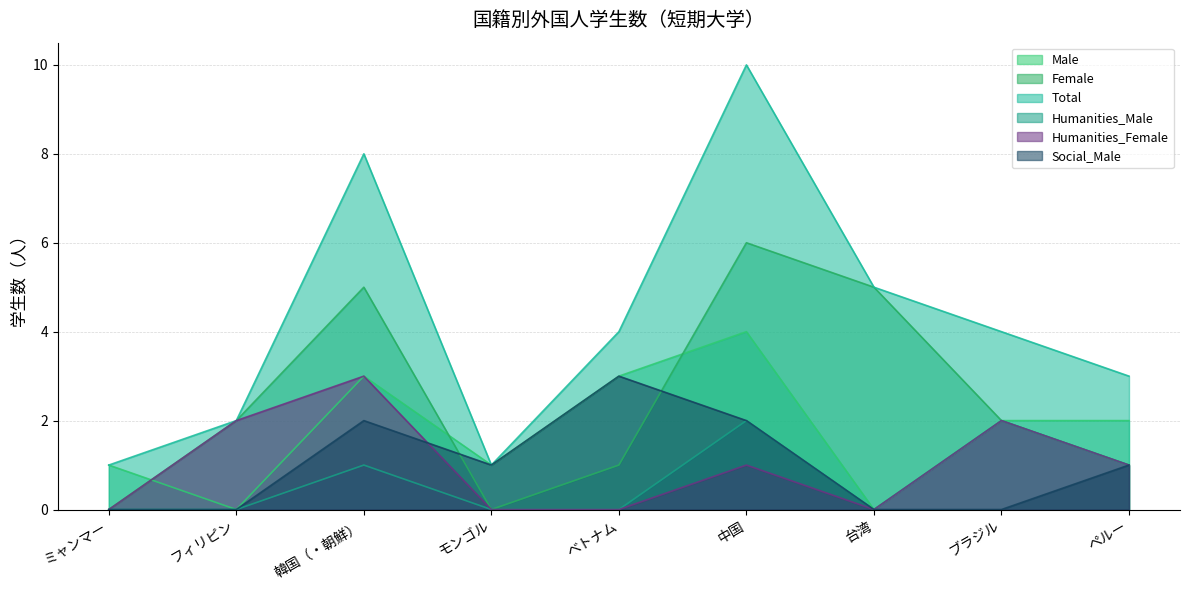

What is the difference between the Humanities_Female values at ミャンマー and 韓国（・朝鮮）?

3